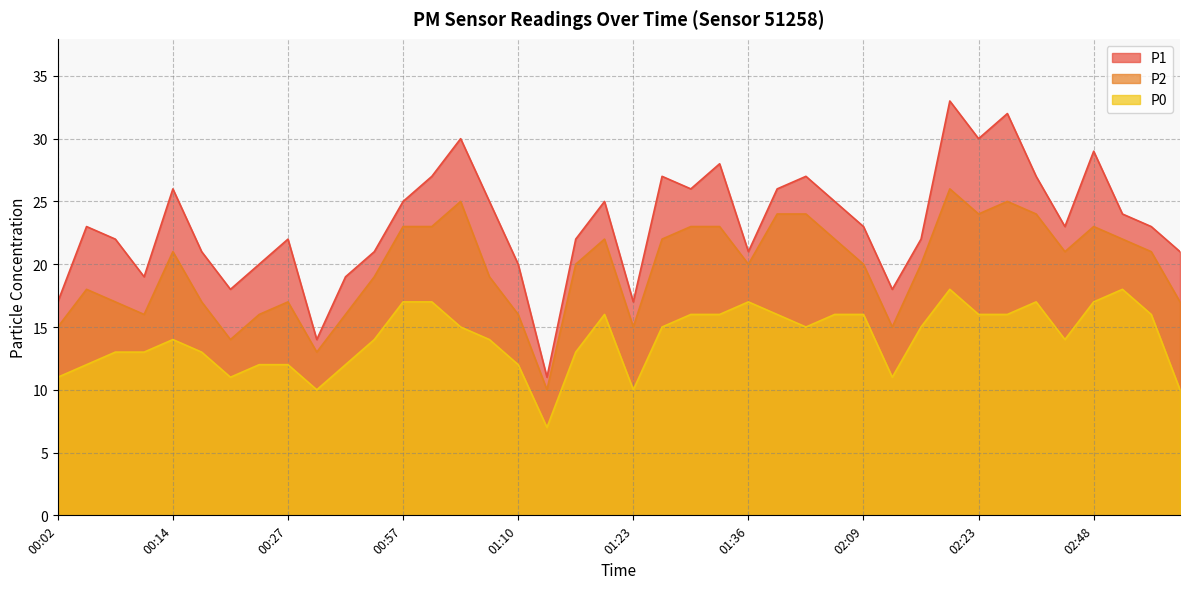

What is the total value across all series at 01:19?

63